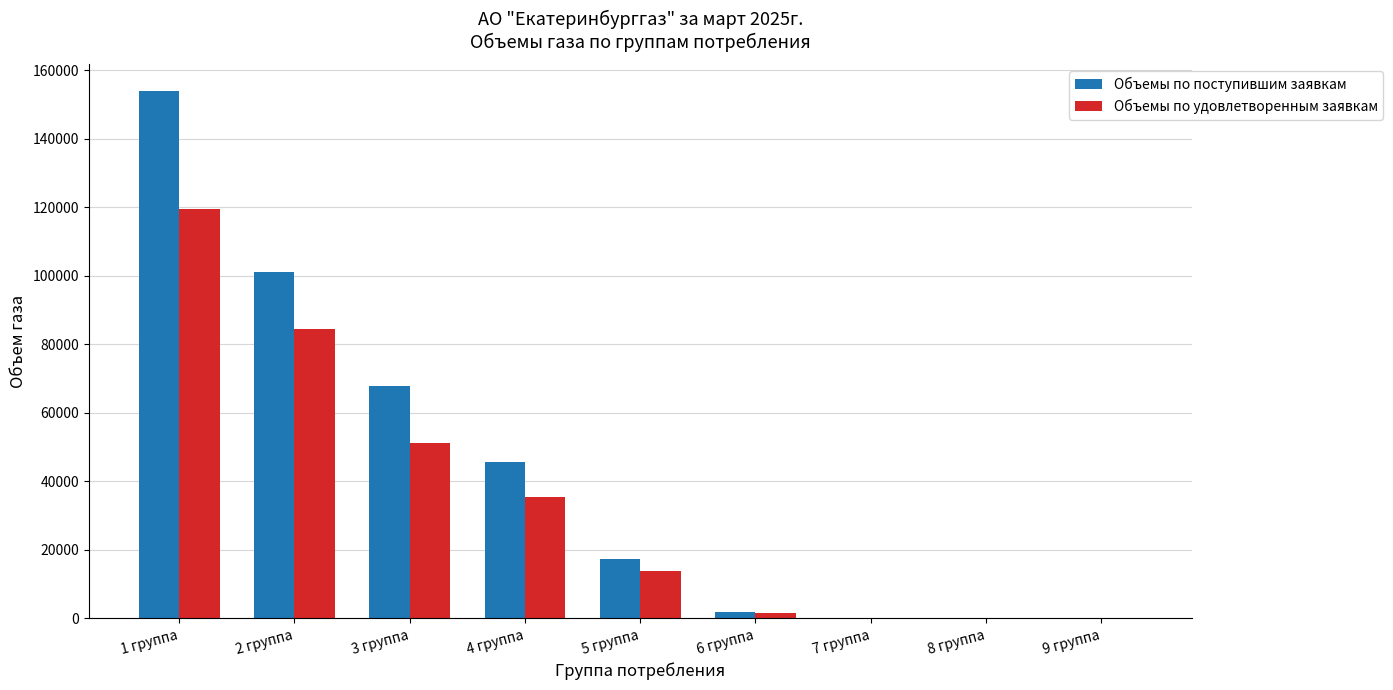

What is the sum of the Объемы по удовлетворенным заявкам values at 2 группа and 5 группа?

98220.3